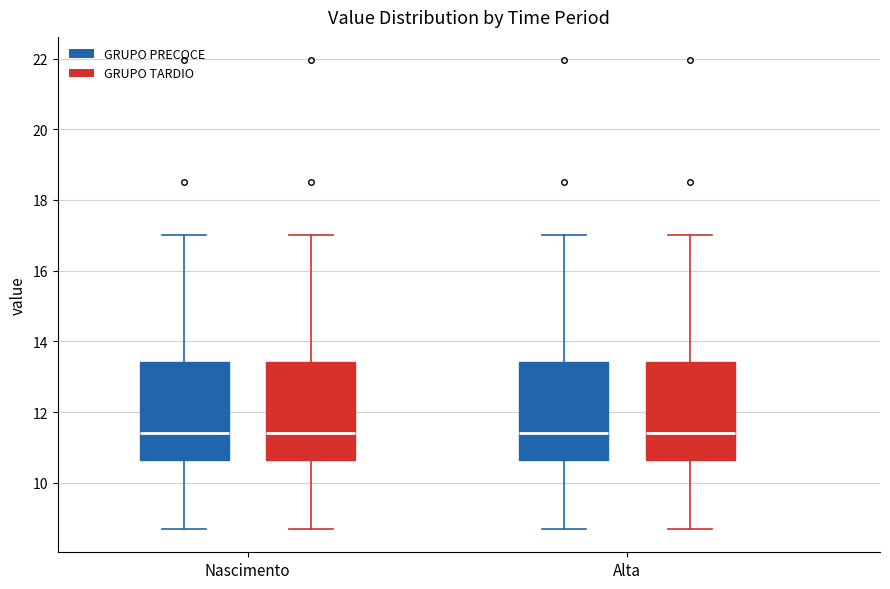

Where is the lower edge of the box for Alta (GRUPO PRECOCE) on the y-axis? The values are not printed on the chart, so give them approximately, as read against the axis.

10.6